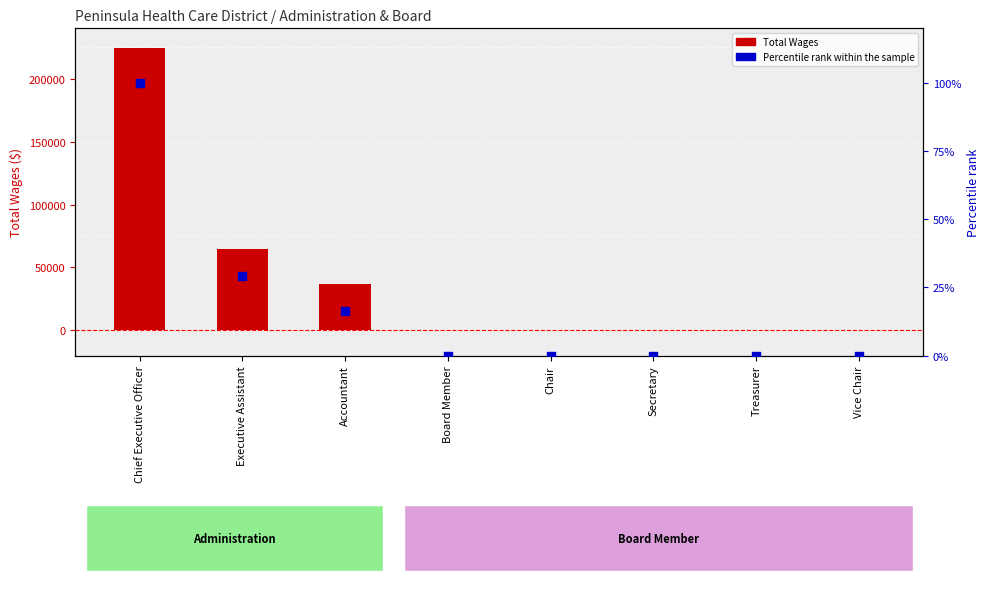

What are all the series names shown in the legend?

Total Wages, Percentile rank within the sample